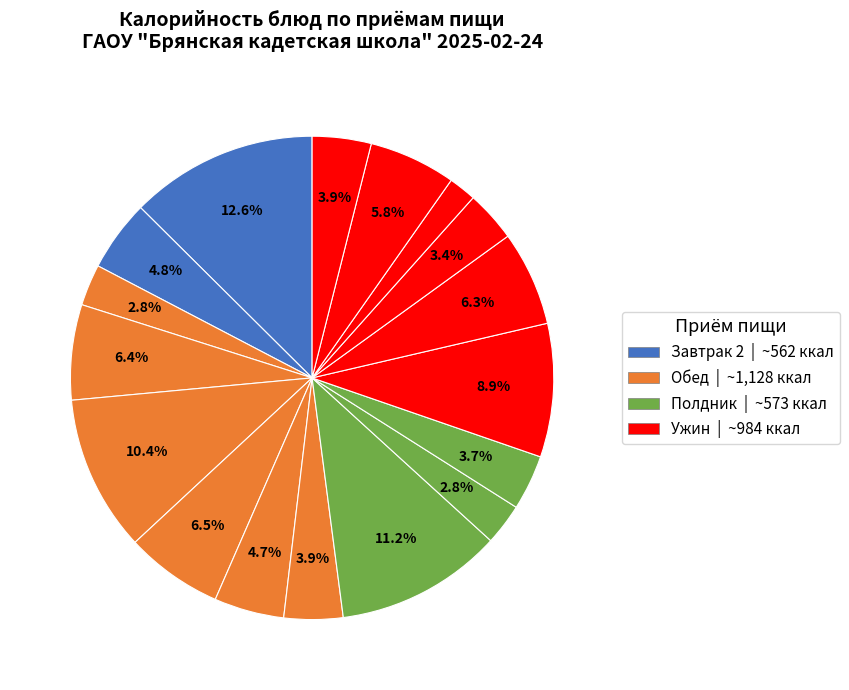

How many segments does this pie chart have?

17